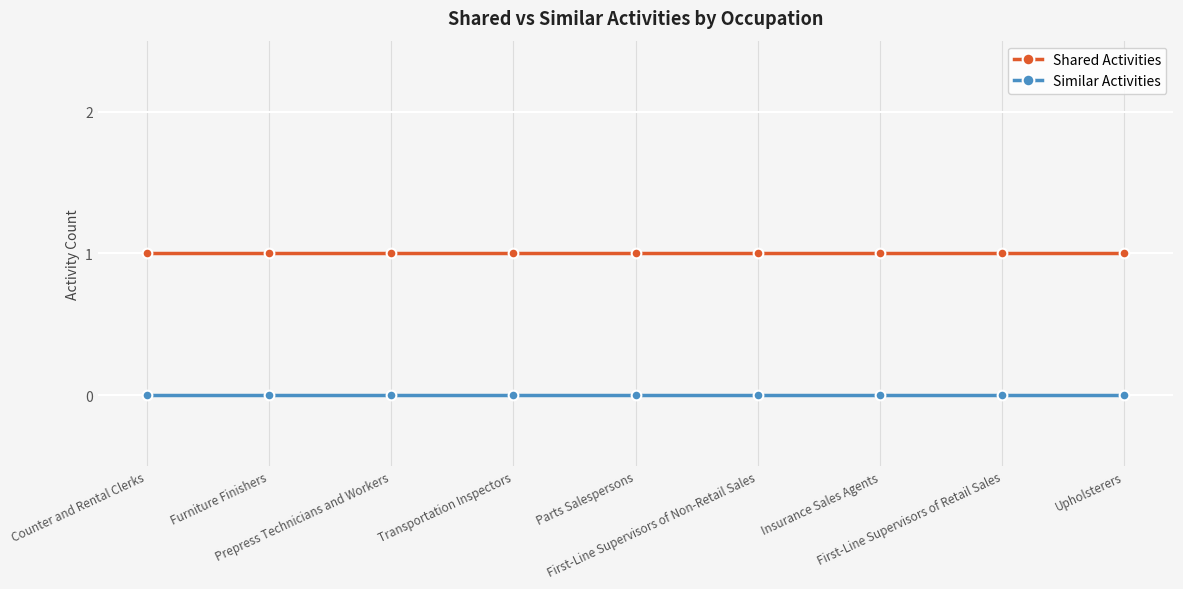

Rank the series by their maximum value, from lowest to highest.

Similar Activities, Shared Activities